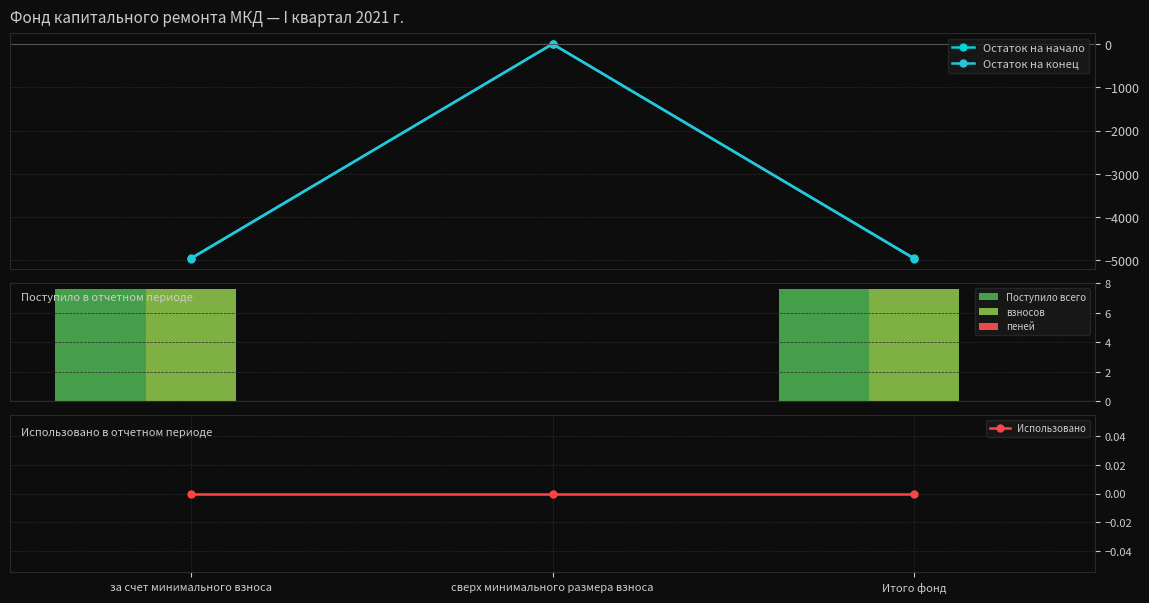

Which has a higher value, Итого фонд or за счет минимального взноса?

Итого фонд